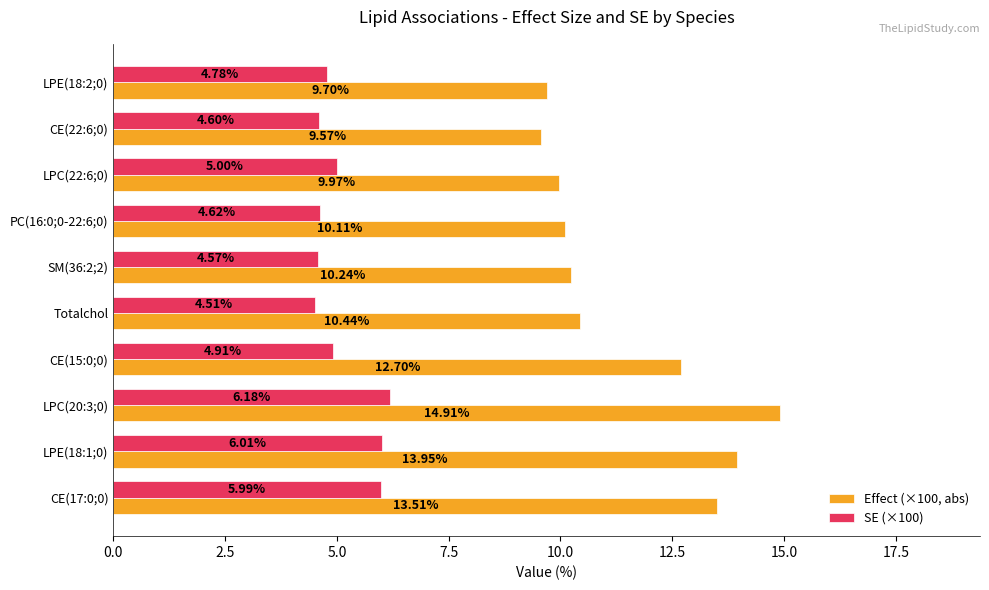

How many data points in Effect (×100, abs) are above 10?

7